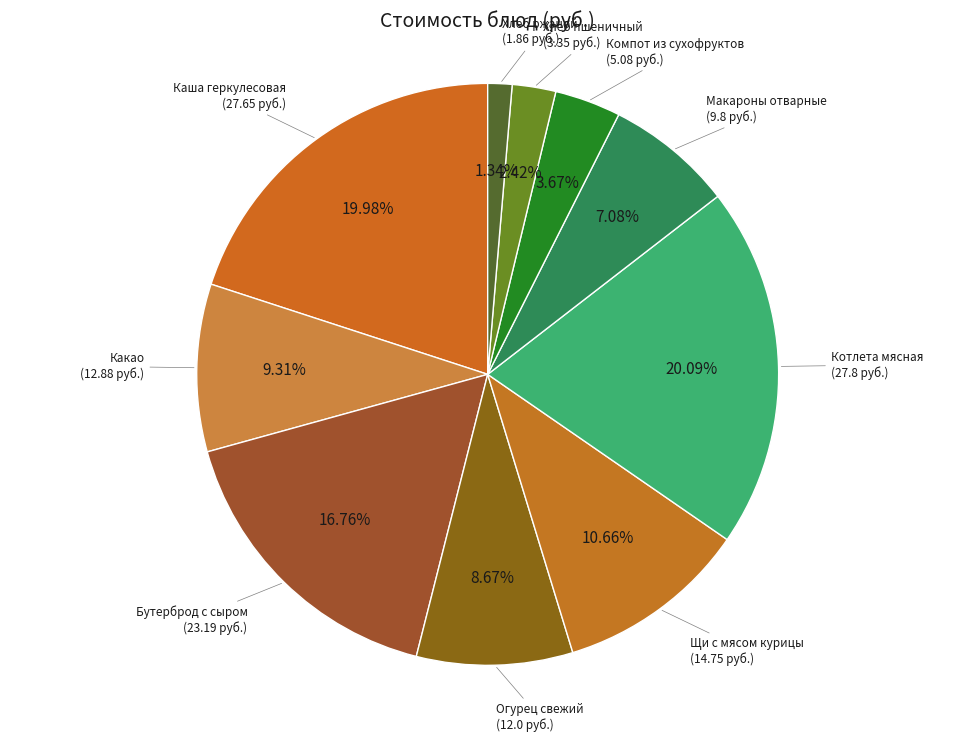

Count the number of slices in the pie.

10